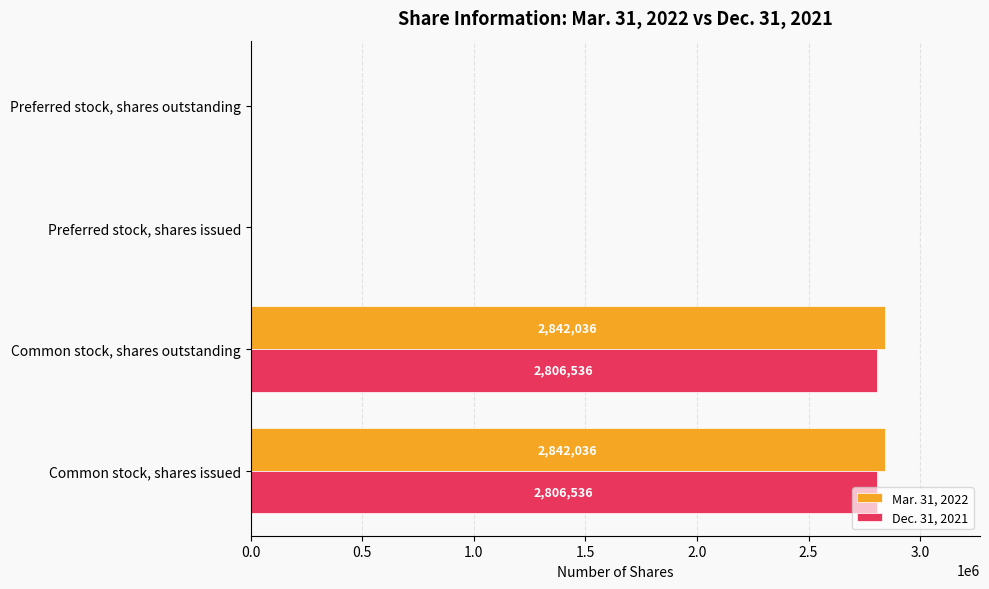

How many Dec. 31, 2021 values are between 0 and 2806536?

4